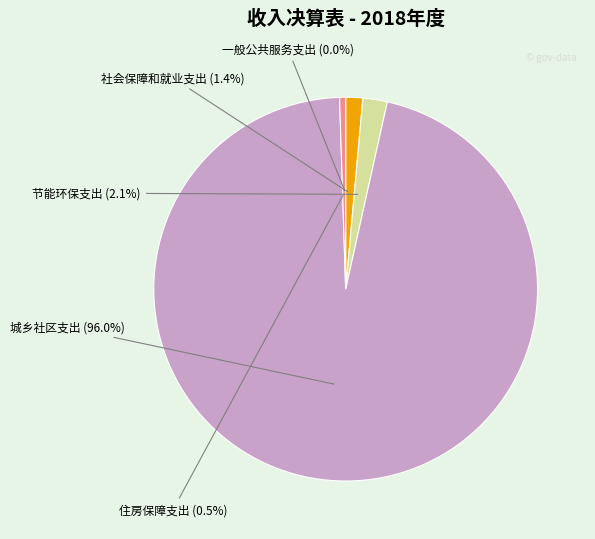

Is there a majority slice in this chart?

Yes